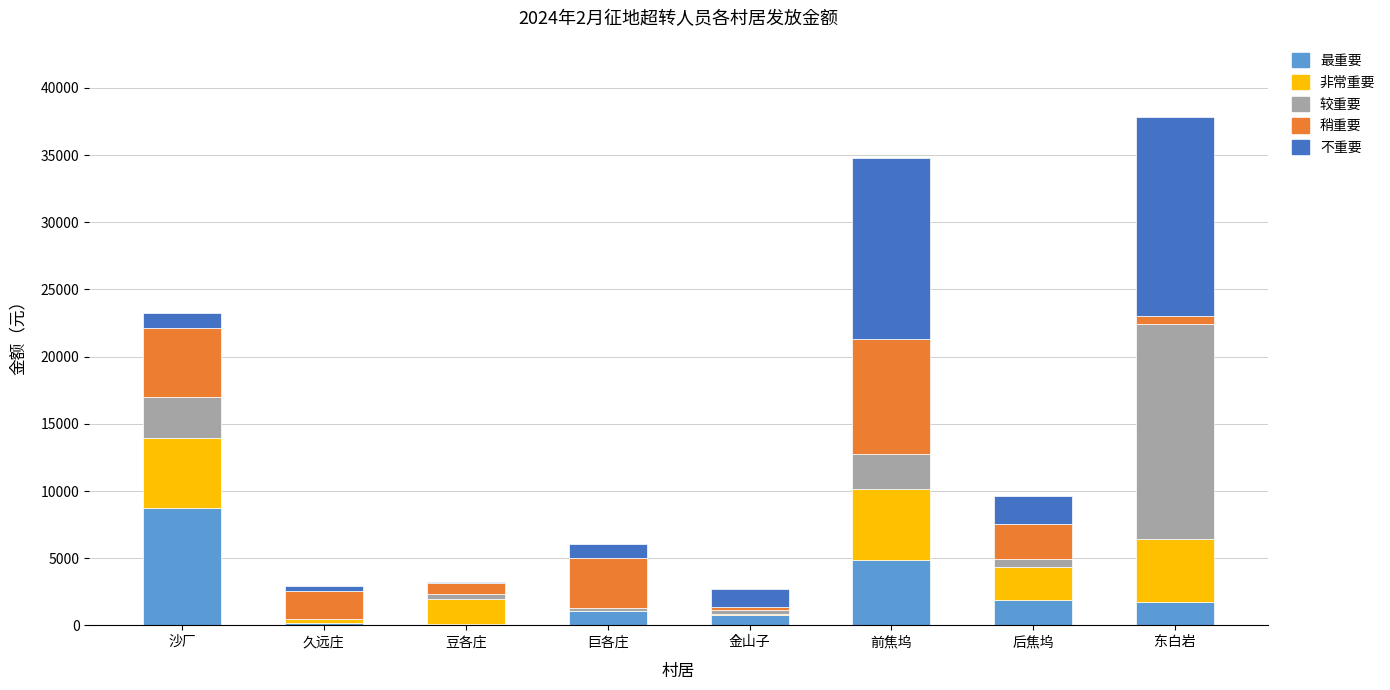

What is the highest value of the 最重要 series?

8715.7